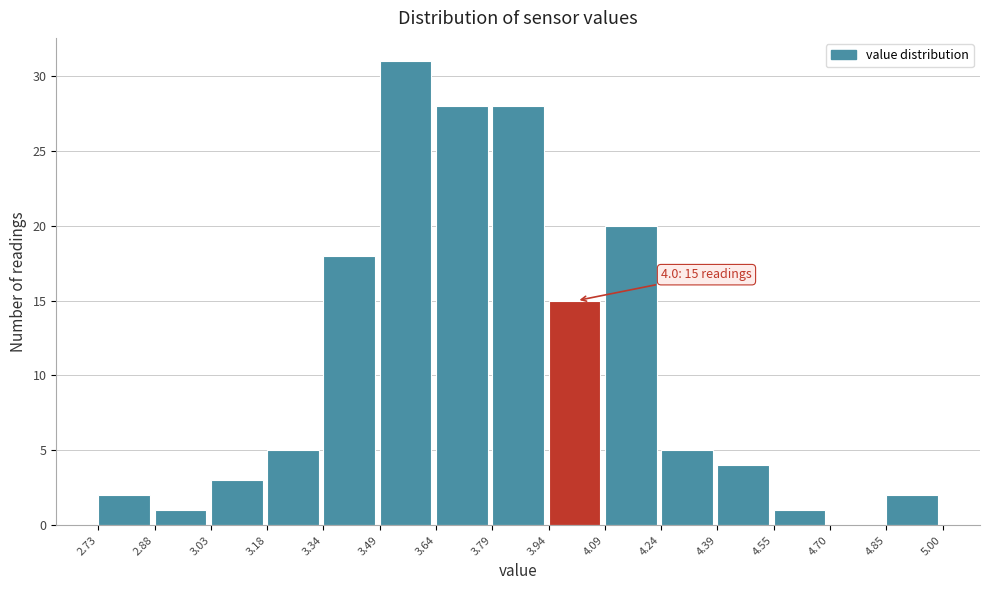

Which range on the x-axis has the tallest bar?

3.49 to 3.64